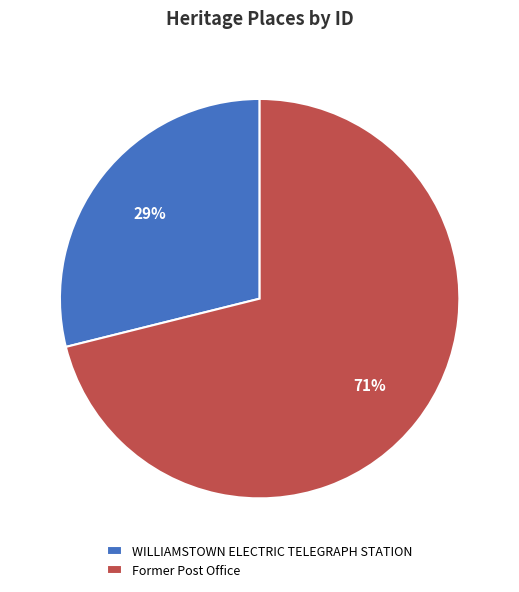

Which has a higher value, WILLIAMSTOWN ELECTRIC TELEGRAPH STATION or Former Post Office?

Former Post Office